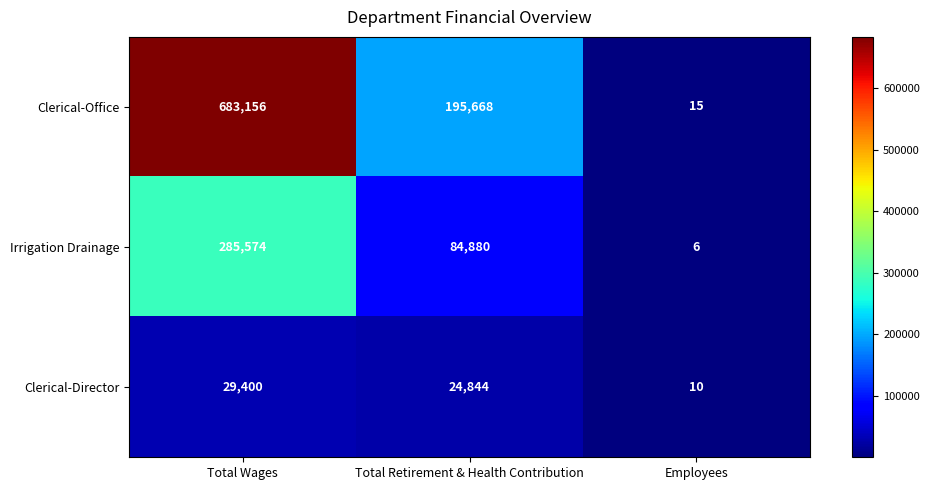

At which category does the chart reach its minimum across all series?

Employees